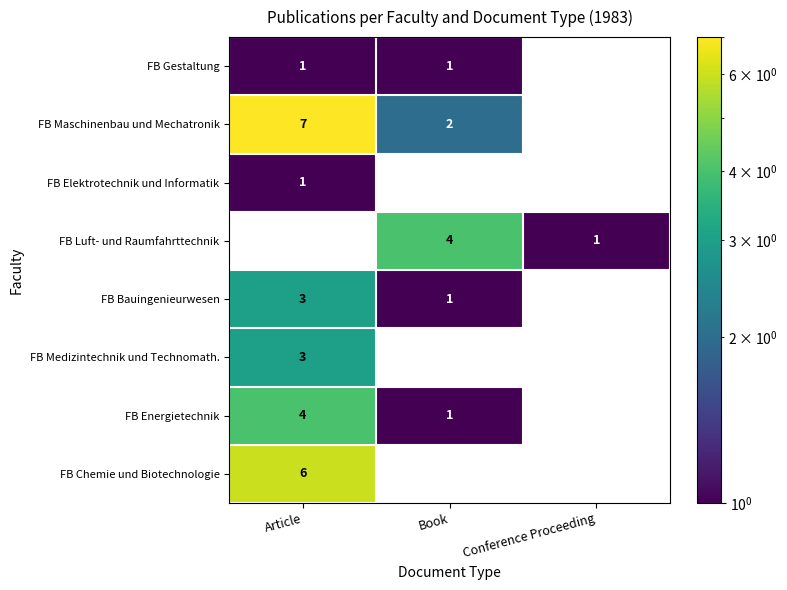

Which series has the widest spread of values?

FB Maschinenbau und Mechatronik